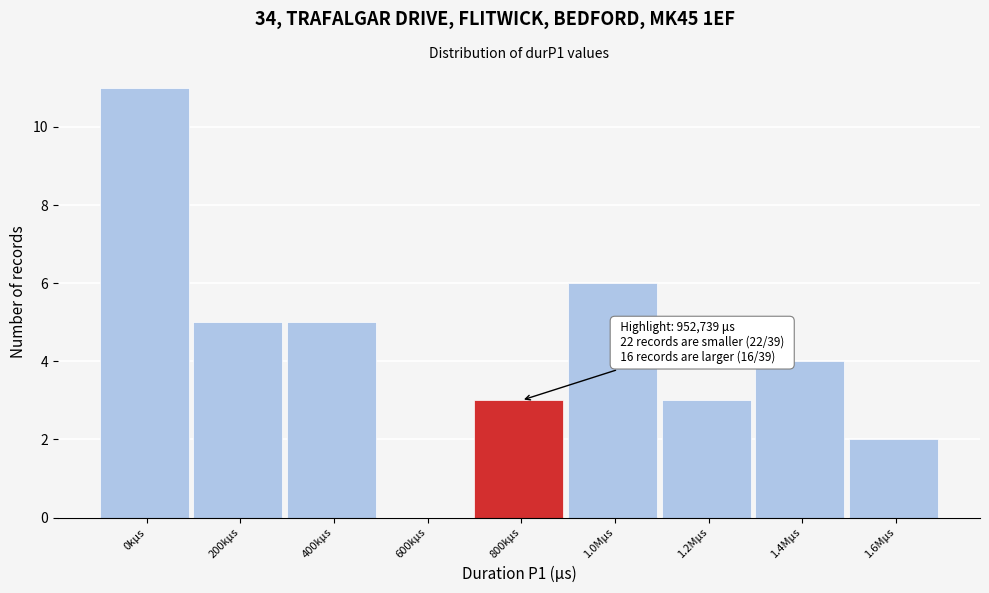

Reading right to left, extract all data points from this chart.

1.6Mμs=2	1.4Mμs=4	1.2Mμs=3	1.0Mμs=6	800kμs=3	600kμs=0	400kμs=5	200kμs=5	0kμs=11